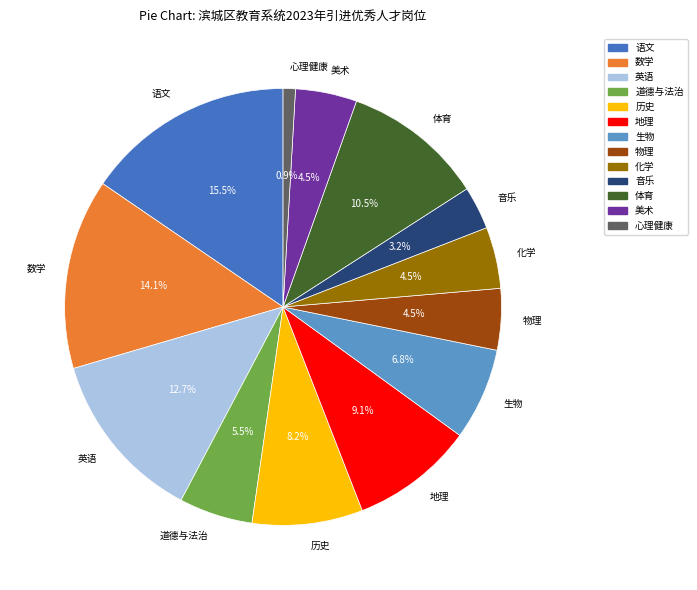

Count the number of slices in the pie.

13